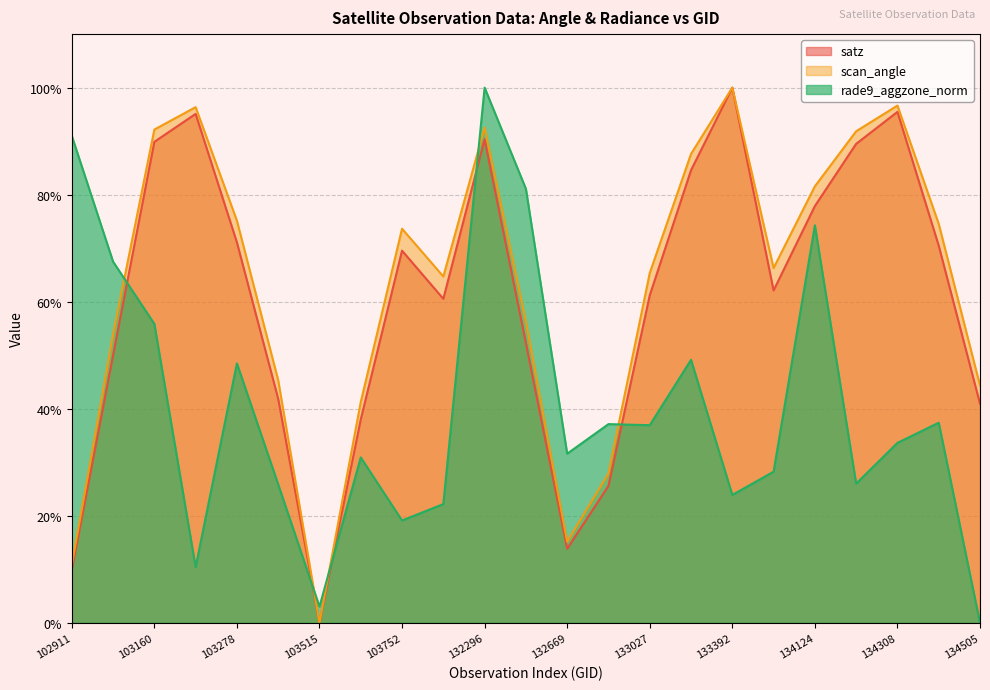

What is the value of the rade9_aggzone_norm point at the 4th from the left?

10.4